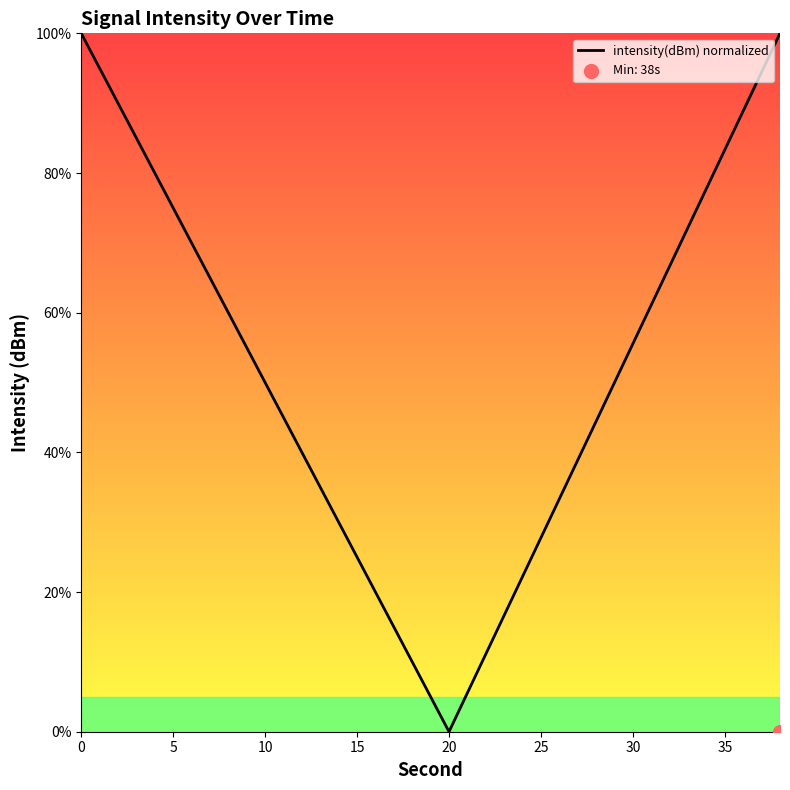

What is the highest value of the intensity(dBm) normalized series?

100.0